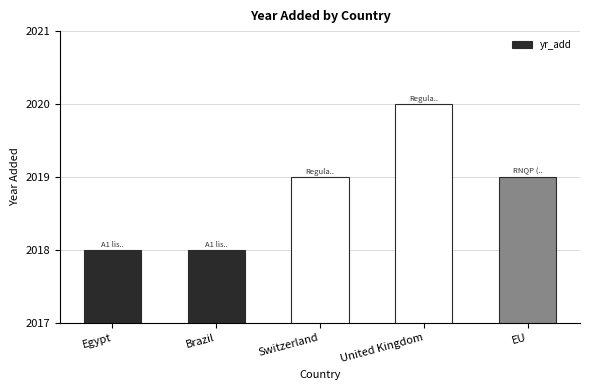

Read the value at United Kingdom.

2020